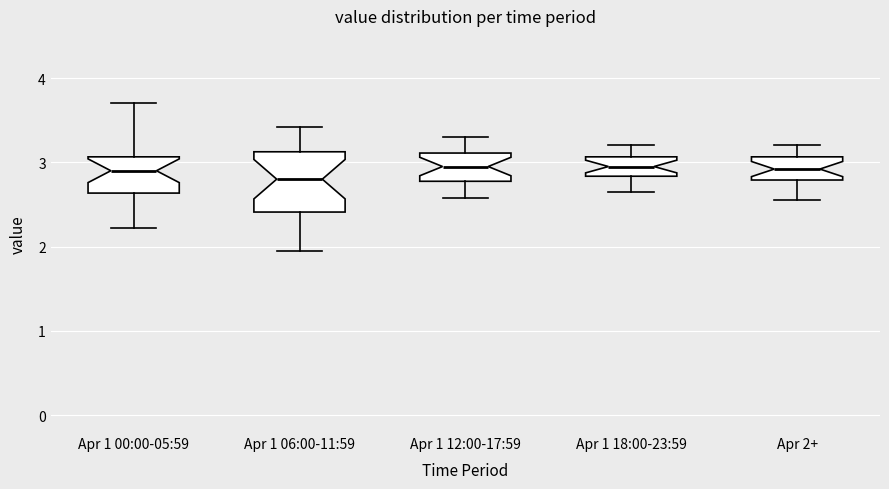

Which box's median line is the lowest?

Apr 1 06:00-11:59